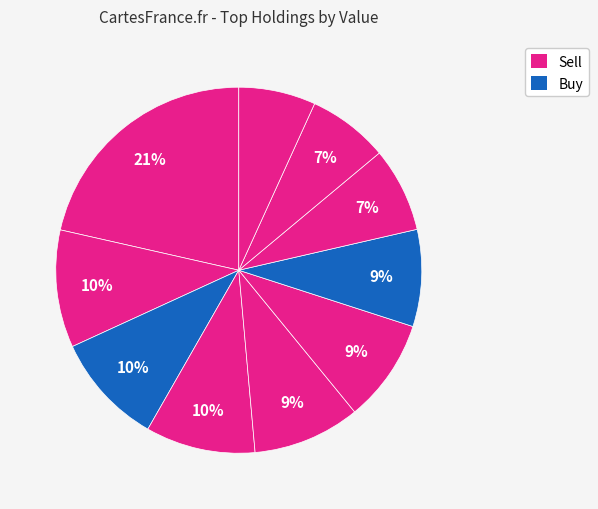

How many slices are in this pie chart?

10